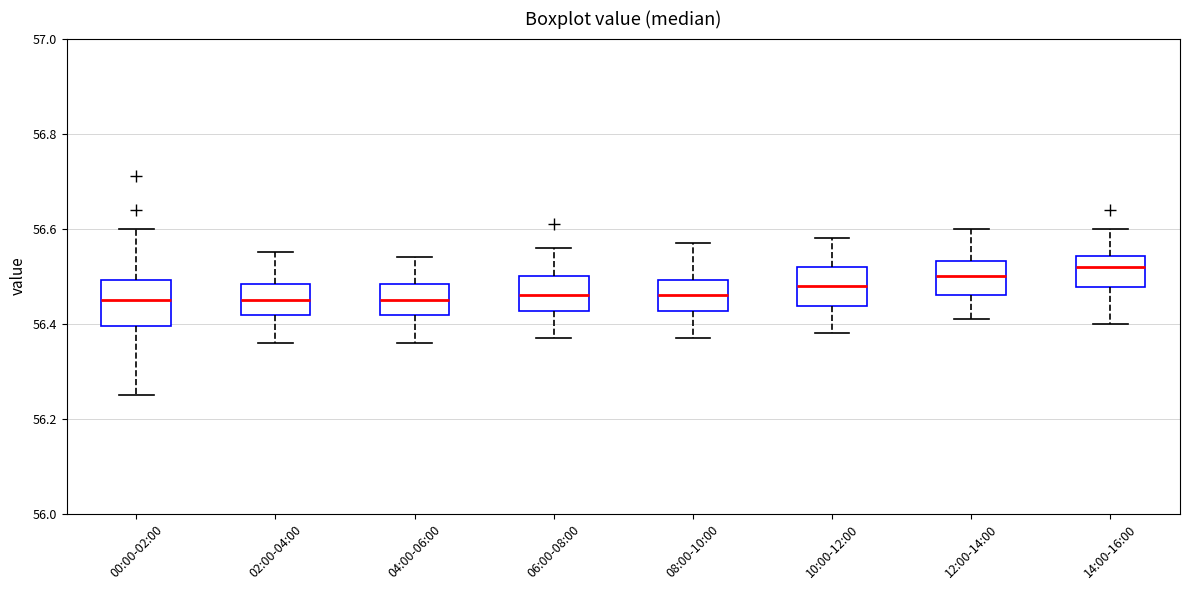

Reading left to right, transcribe this box plot: for each box, give where its median line is, the range the box spans, and where its two whiskers end, as read against the y-axis. The values are not printed on the chart, so give them approximately, as read against the axis.

00:00-02:00: median 56.46, box 56.40 to 56.50, whiskers 56.26 to 56.60
02:00-04:00: median 56.46, box 56.42 to 56.48, whiskers 56.36 to 56.56
04:00-06:00: median 56.46, box 56.42 to 56.48, whiskers 56.36 to 56.54
06:00-08:00: median 56.46, box 56.42 to 56.50, whiskers 56.38 to 56.56
08:00-10:00: median 56.46, box 56.42 to 56.50, whiskers 56.38 to 56.58
10:00-12:00: median 56.48, box 56.44 to 56.52, whiskers 56.38 to 56.58
12:00-14:00: median 56.50, box 56.46 to 56.54, whiskers 56.42 to 56.60
14:00-16:00: median 56.52, box 56.48 to 56.54, whiskers 56.40 to 56.60